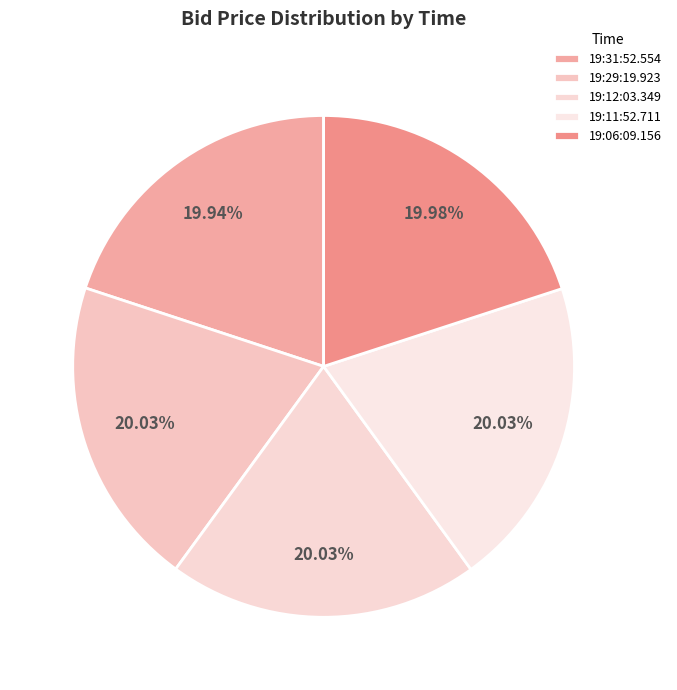

The 19:11:52.711 slice represents 35% of the pie. True or false?

False